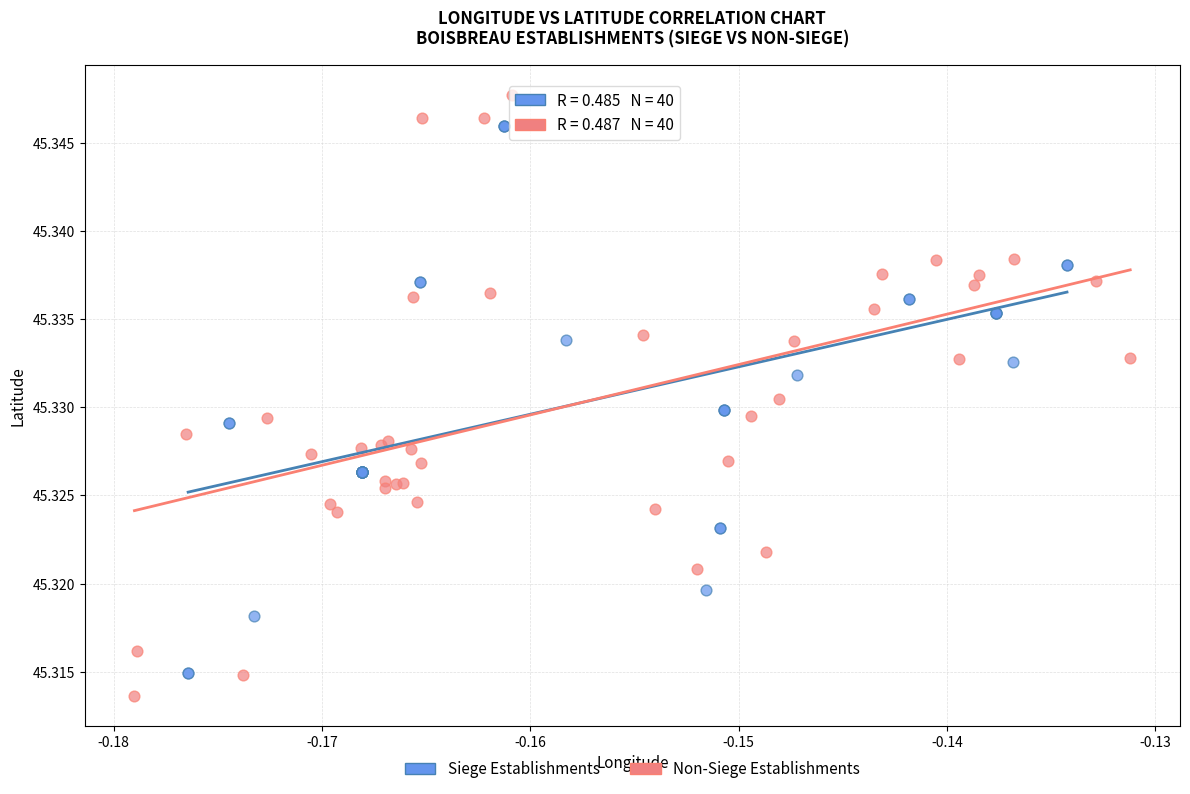

Which series has the widest spread of Y values?

Non-Siege Establishments